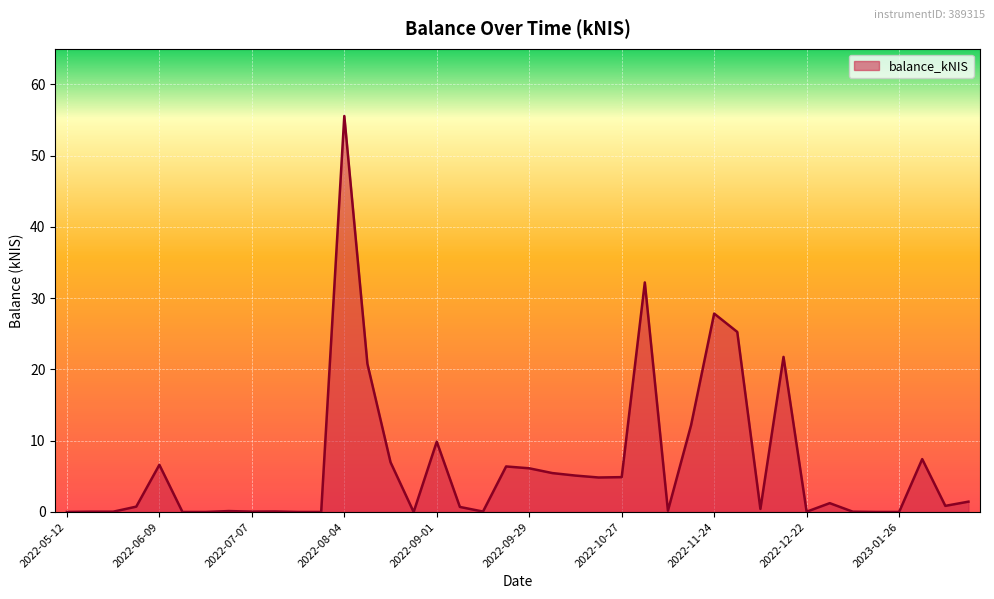

What is the greatest value displayed?

55.6